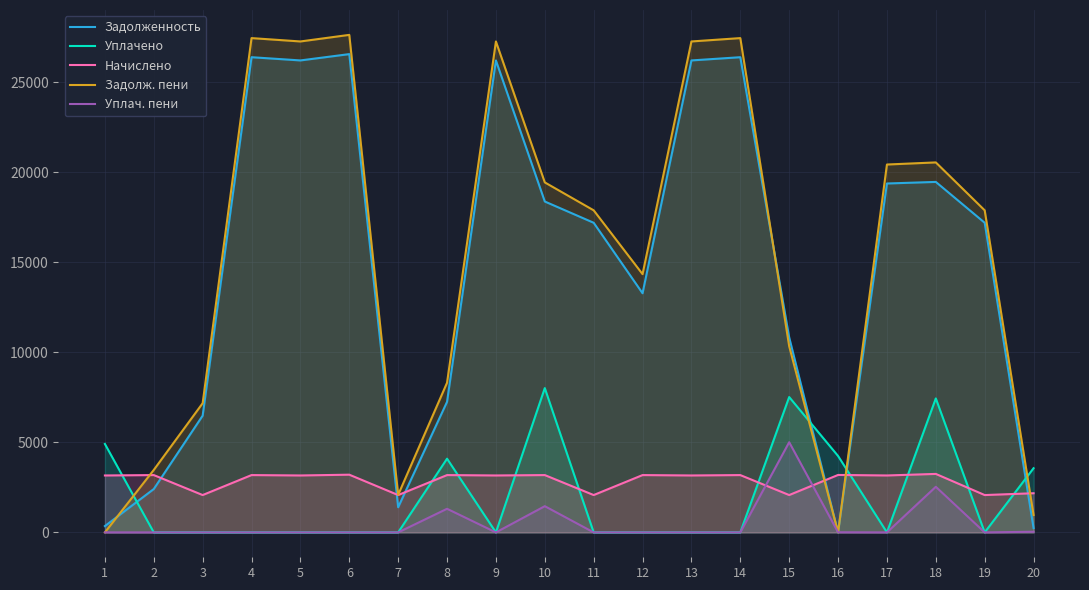

How many data points in Начислено are less than 3160?

6